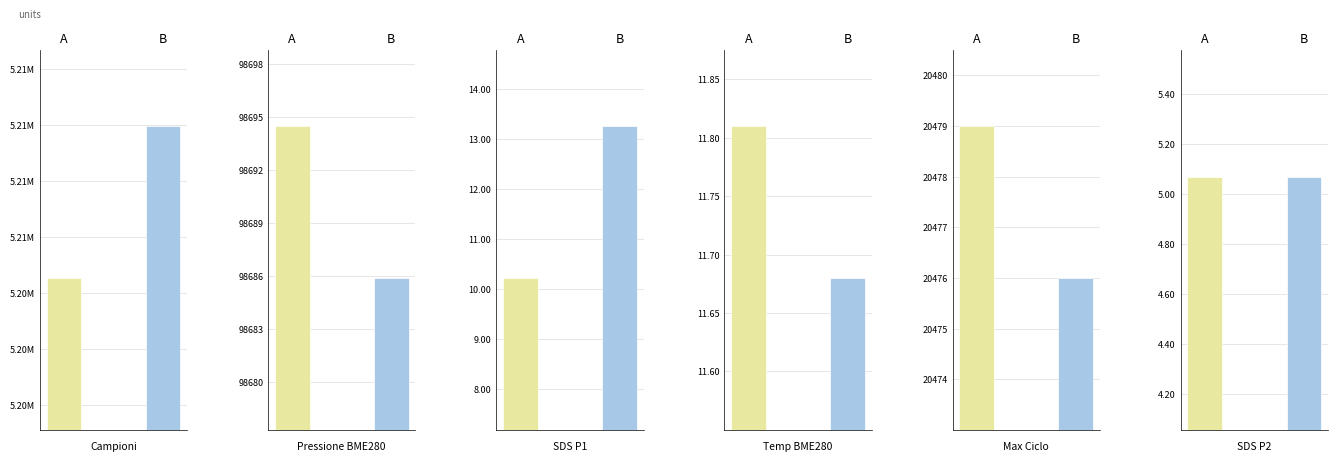

Reading left to right, what are all the values shown in this chart?

A: 5203819.0	98694.5	10.2	11.8	20479.0	5.1
B: 5211953.0	98685.9	13.3	11.7	20476.0	5.1